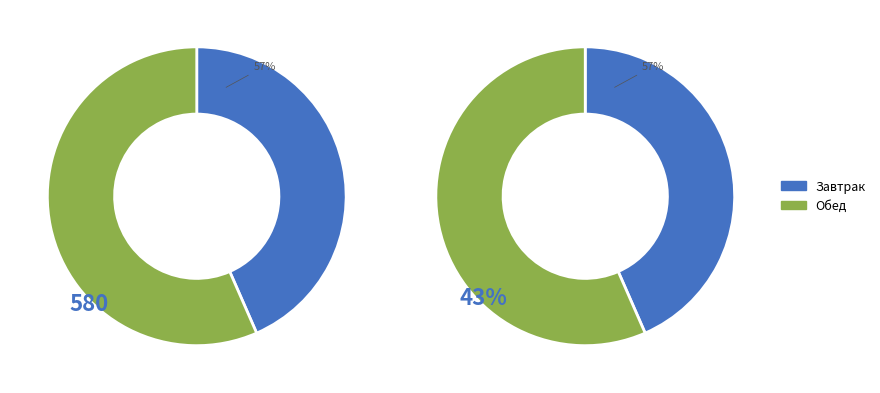

To the nearest percent, what is the combined percentage of Завтрак and Обед?

100%